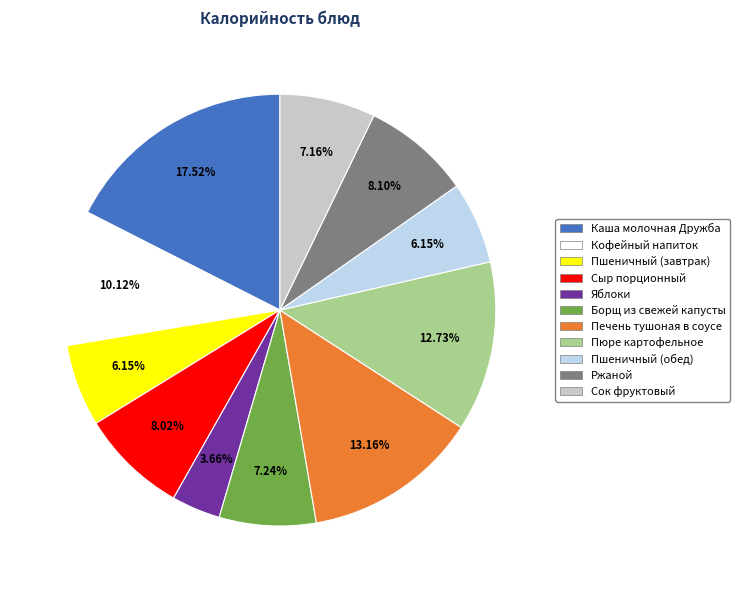

What is the largest slice in the pie chart?

Каша молочная Дружба